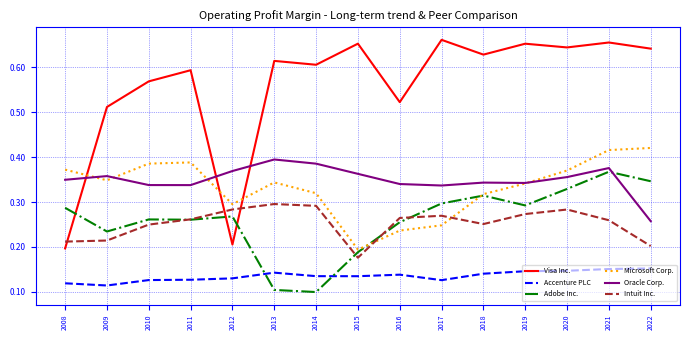

Which series has the widest spread of values?

Visa Inc.